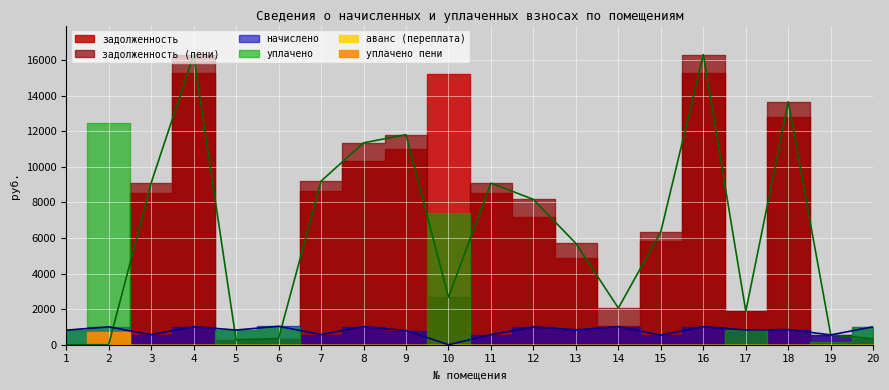

The value of уплачено at 20 is 994.0. True or false?

True